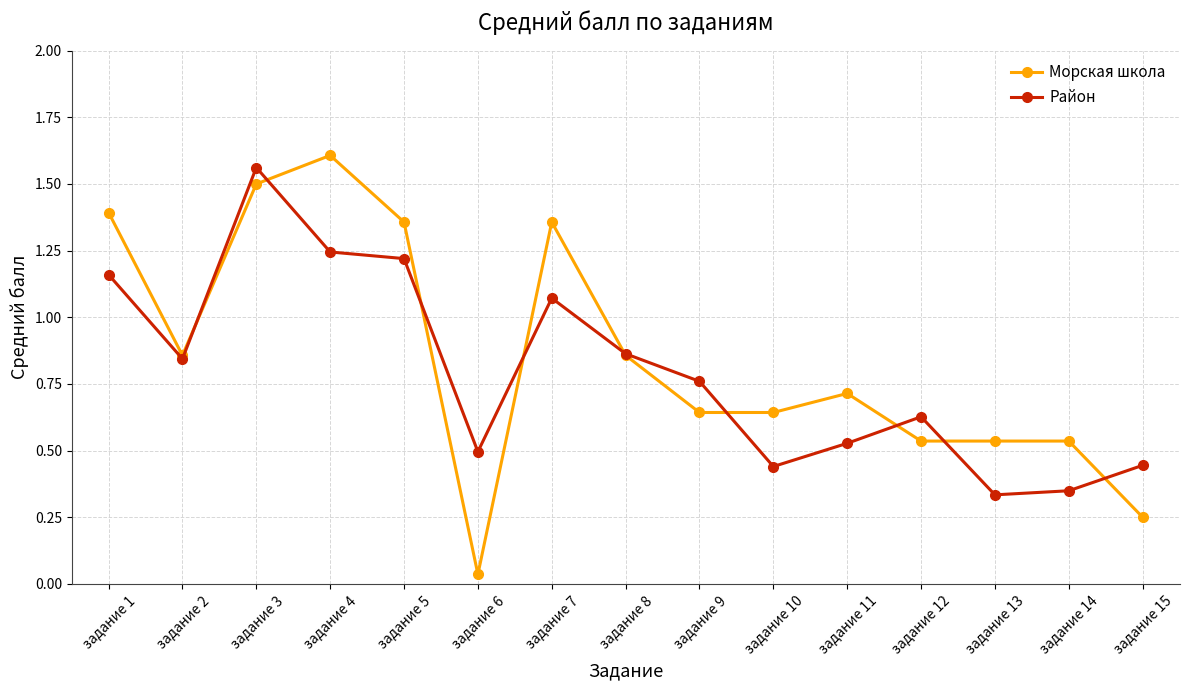

What value does the Морская школа series have at задание 3?

1.5